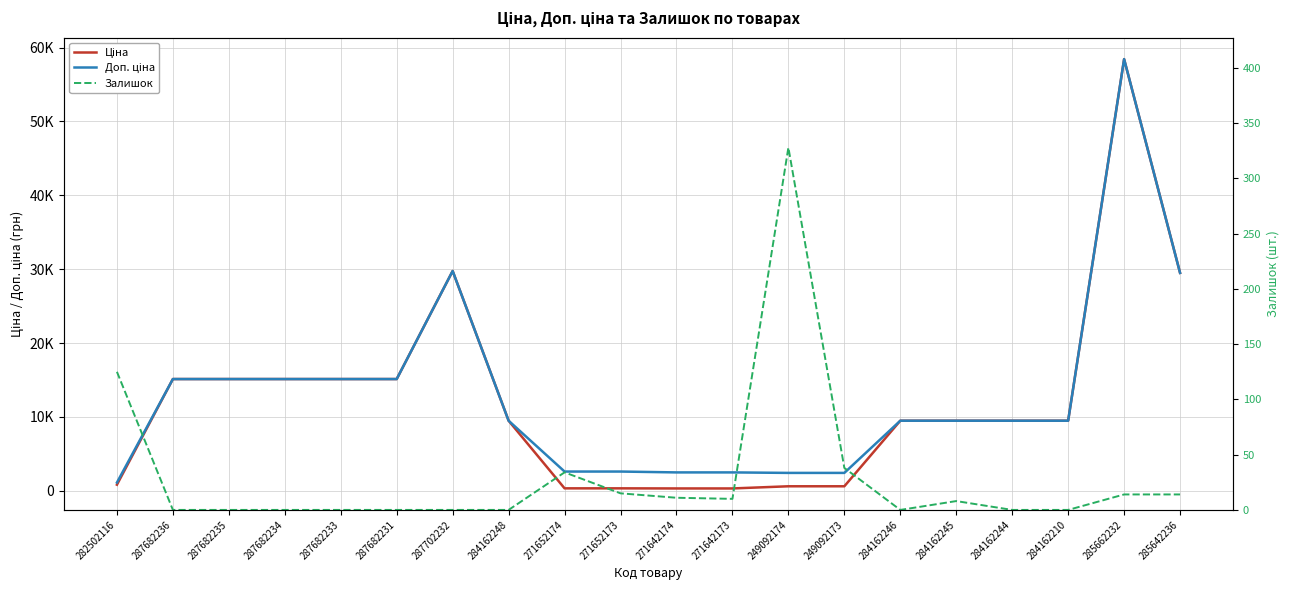

The Ціна series shows 58426.5 at 285662232. True or false?

True